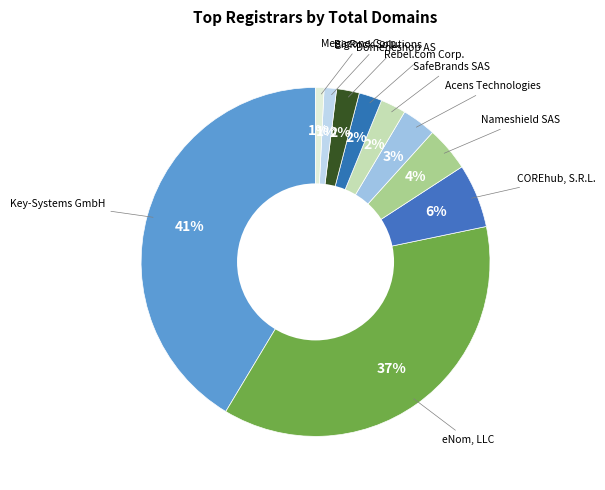

Which slice is the largest?

Key-Systems GmbH